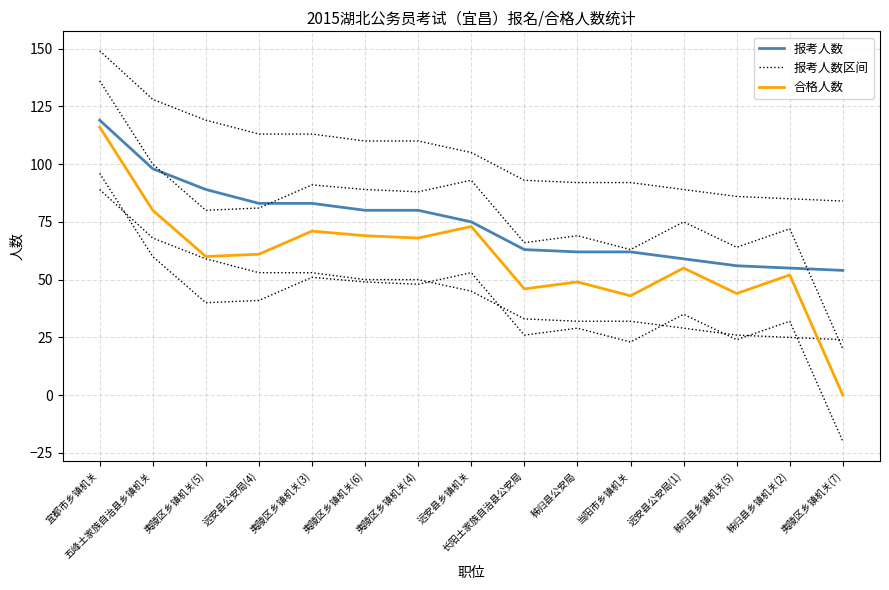

Does the chart display data point markers on the line(s)?

No